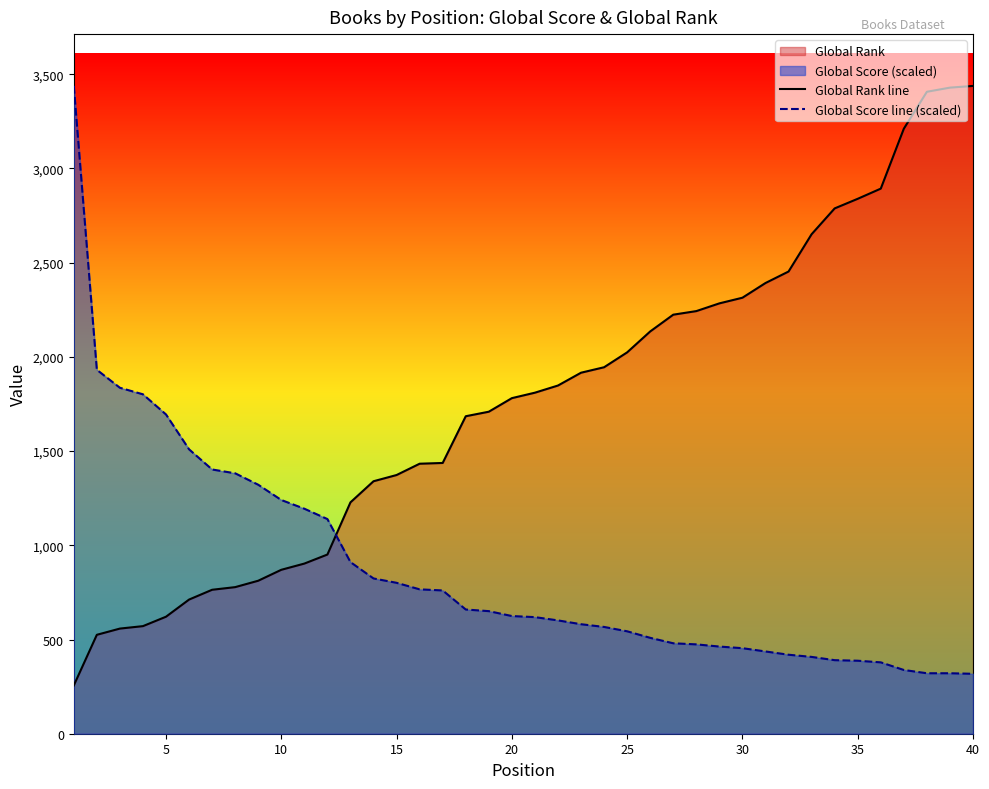

What is the difference between the maximum and minimum values in the Global Rank line series?

3182.0